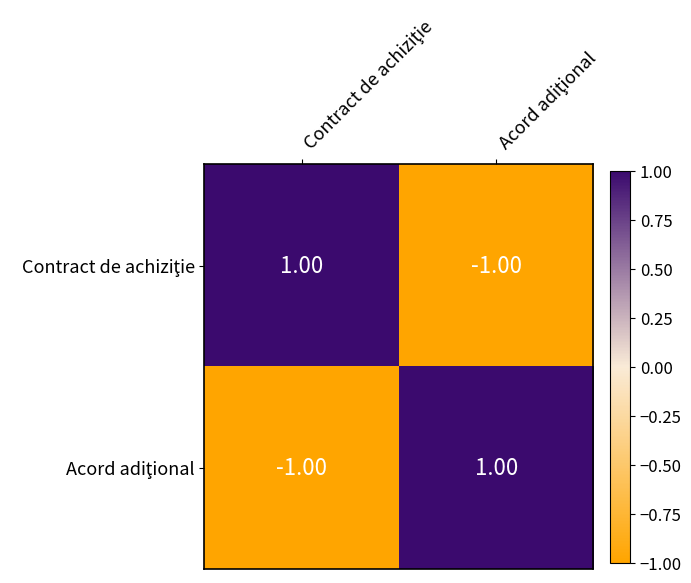

How many series are shown in this chart?

2